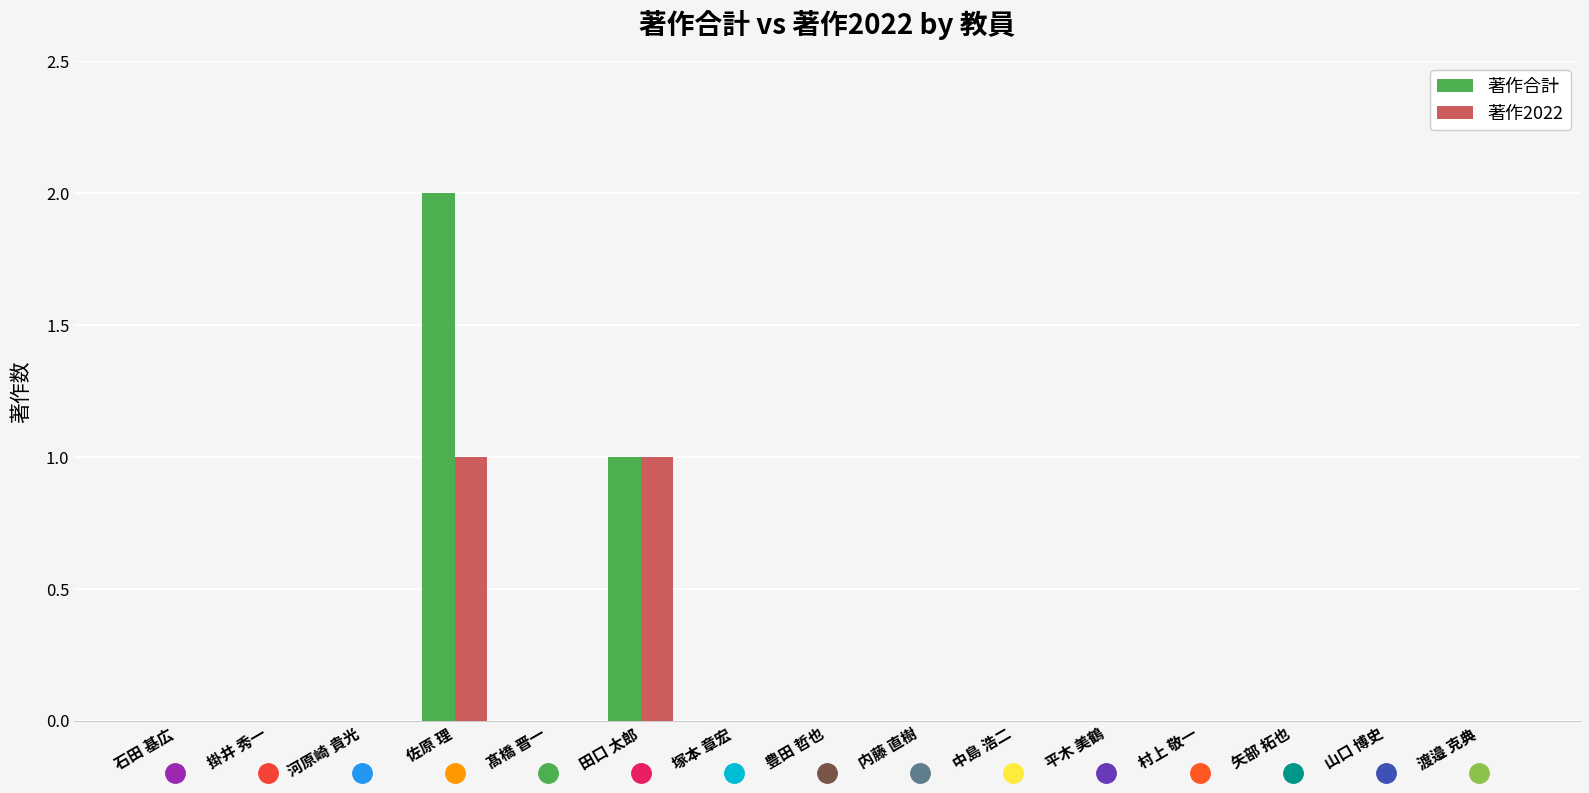

How many groups of bars are there?

15